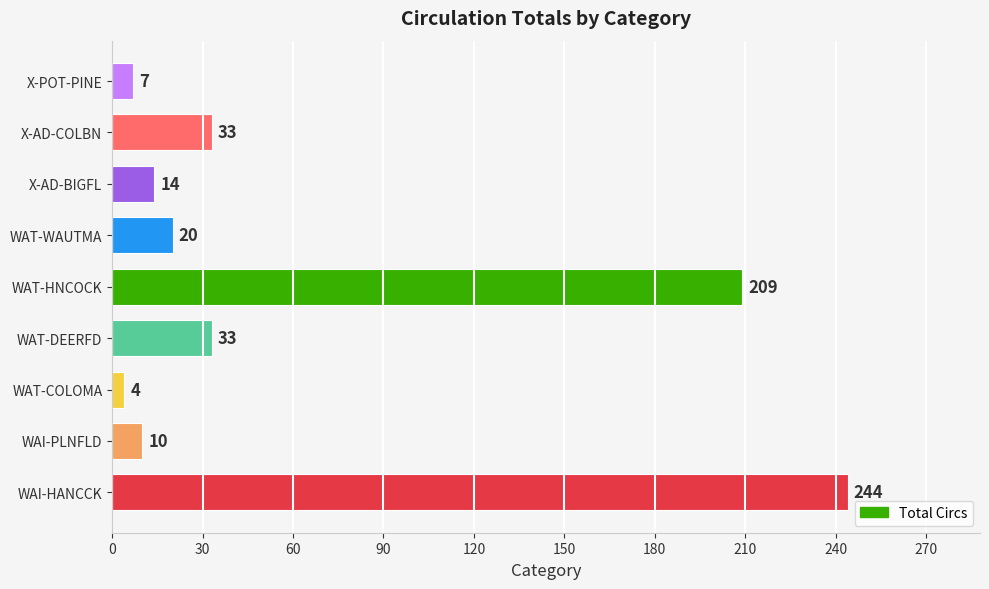

What is the change in value from WAI-HANCCK to X-AD-COLBN?

-211